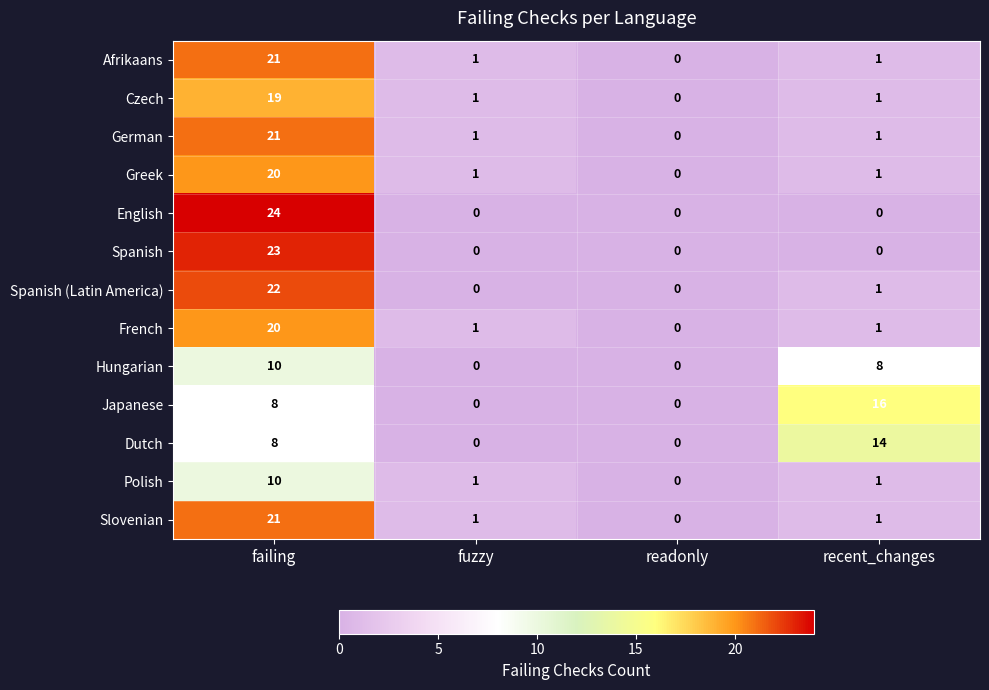

Is the value of Japanese at failing greater than the value of Spanish (Latin America) at recent_changes?

Yes